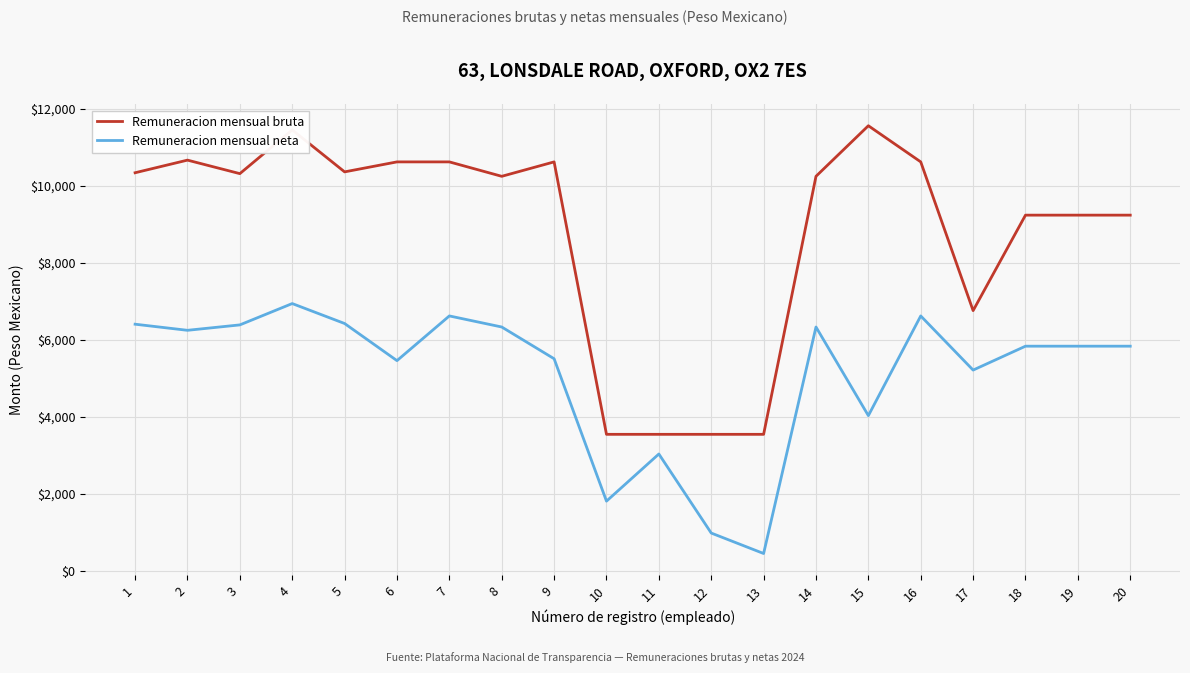

Which series has the largest total across all categories?

Remuneracion mensual bruta